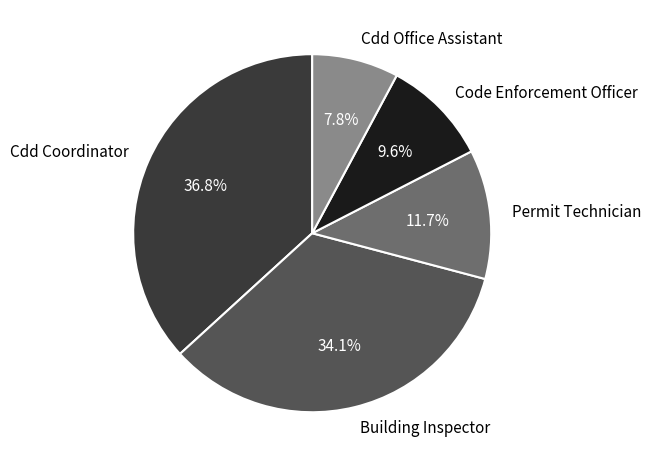

How many slices are in this pie chart?

5